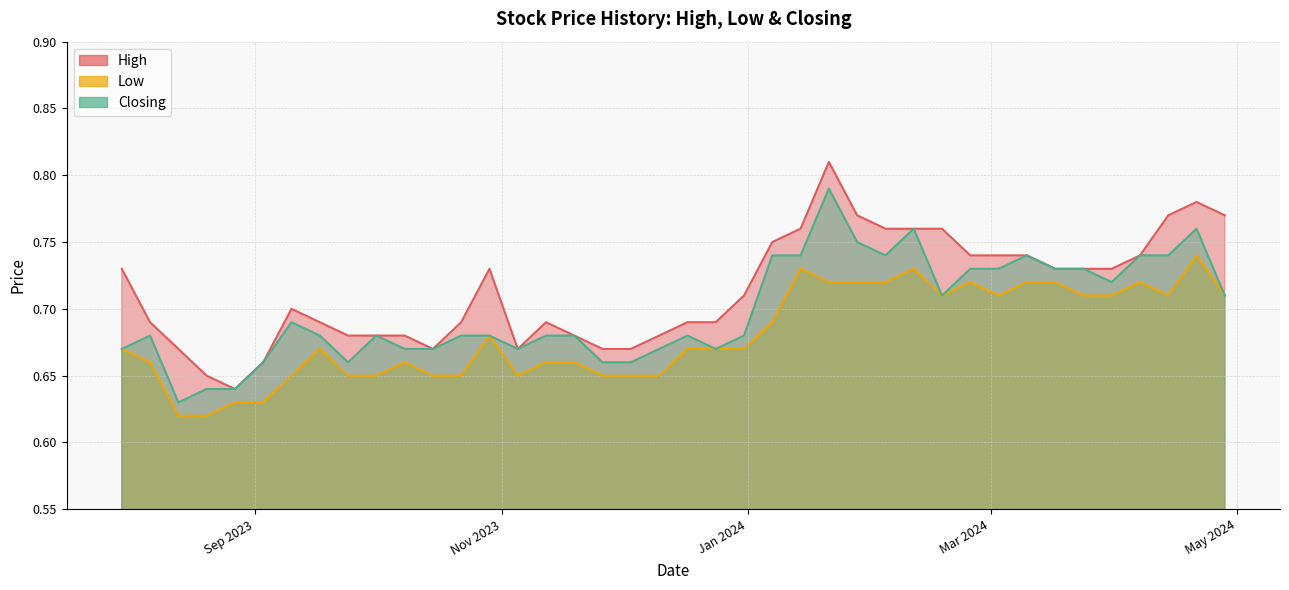

What are all the series names shown in the legend?

High, Low, Closing